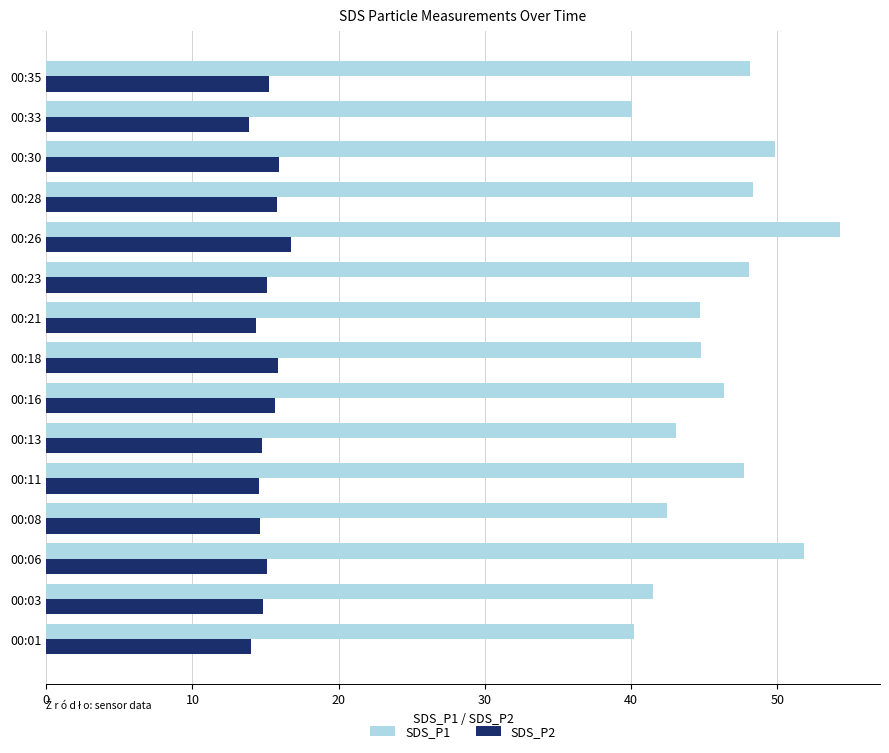

At which label does SDS_P1 reach its peak?

00:26